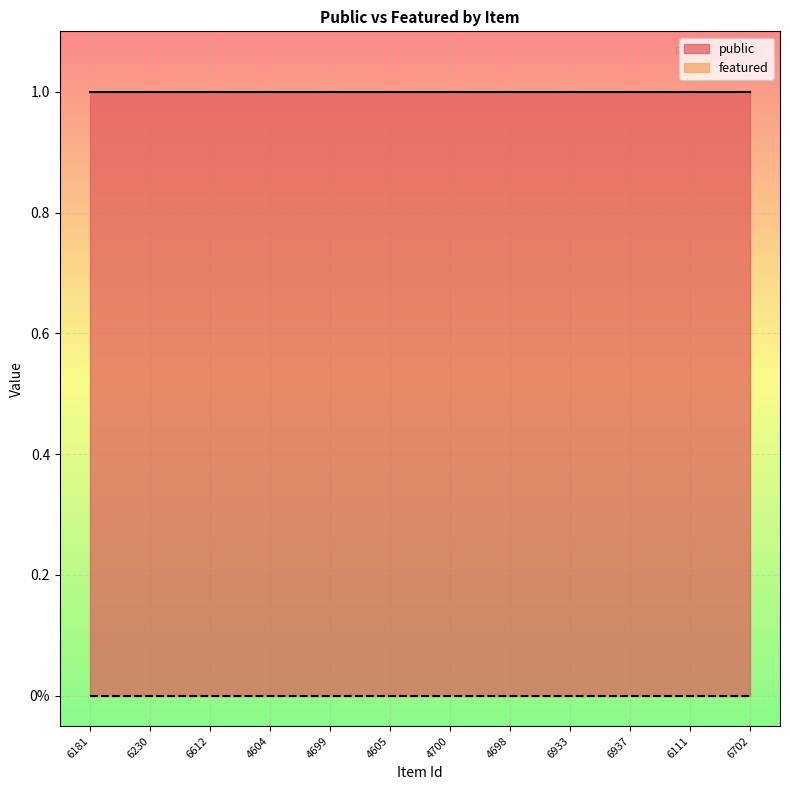

Reading left to right, what are all the values shown in this chart?

public: 1	1	1	1	1	1	1	1	1	1	1	1
featured: 0	0	0	0	0	0	0	0	0	0	0	0